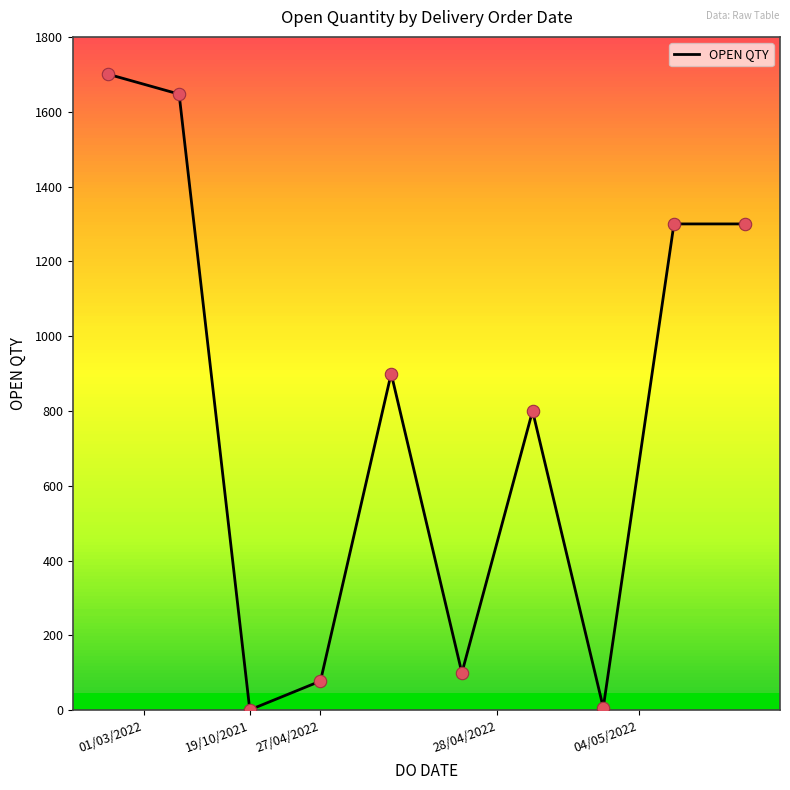

What is the difference between the maximum and minimum values?

1699